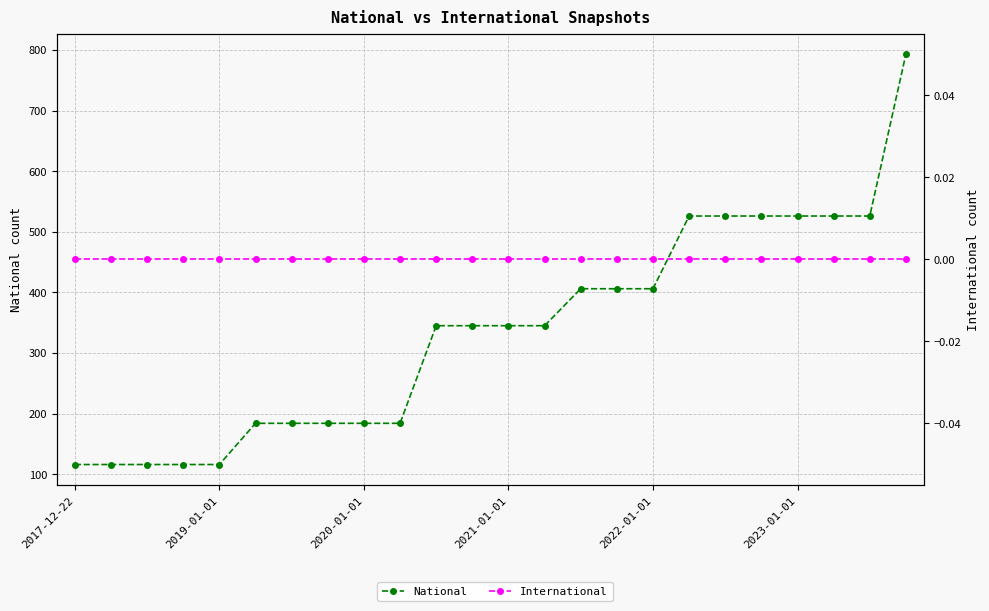

How many data points in National are less than 345?

10